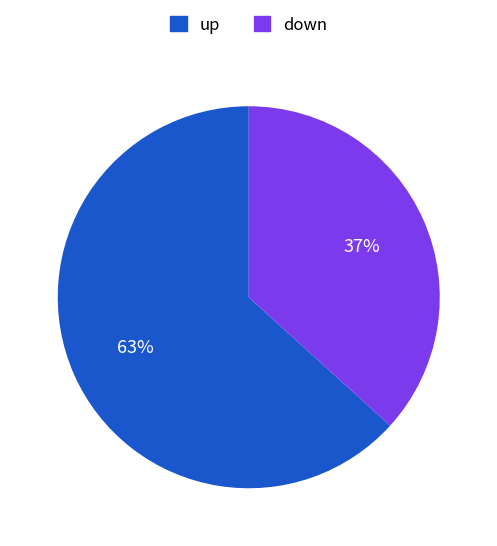

To the nearest percent, what is the average slice percentage?

50%